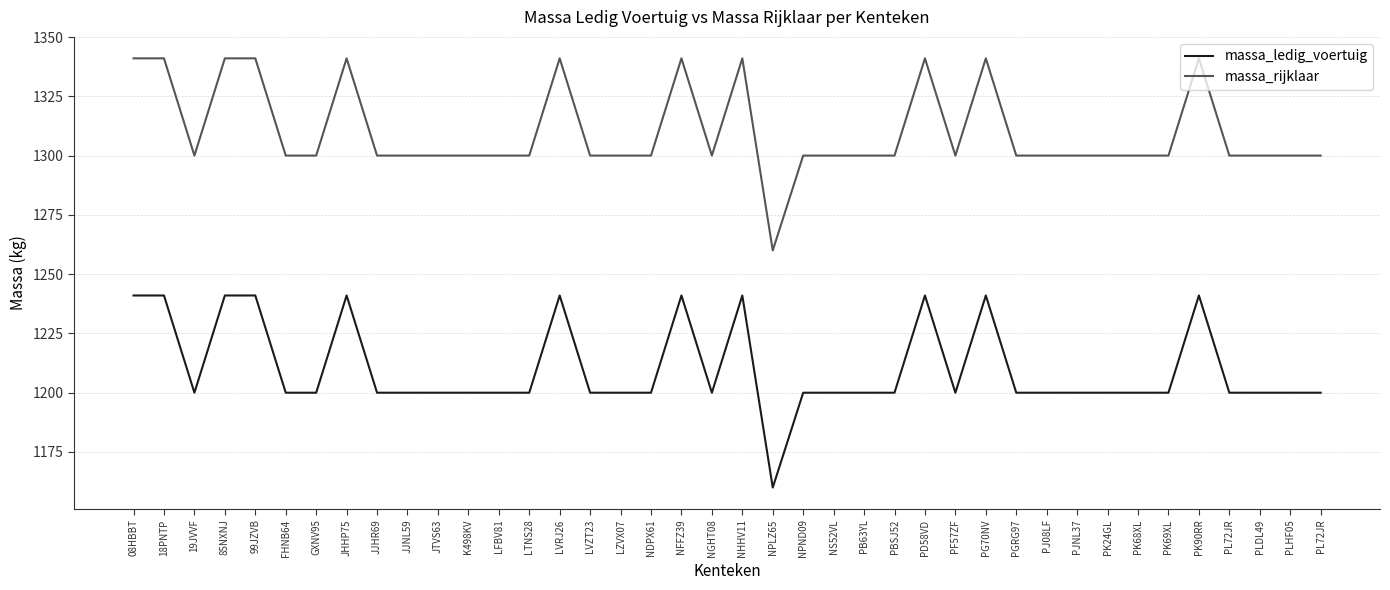

What is the label of the 37th point from the left?

PL72JR